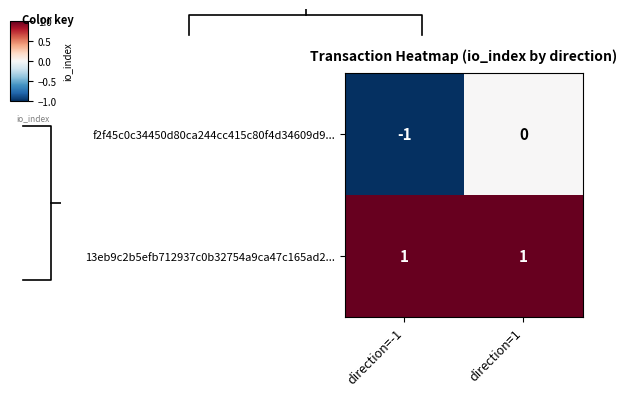

Is the value of 13eb9c2b5efb712937c0b32754a9ca47c165ad2... at direction=1 greater than the value of f2f45c0c34450d80ca244cc415c80f4d34609d9... at direction=-1?

Yes